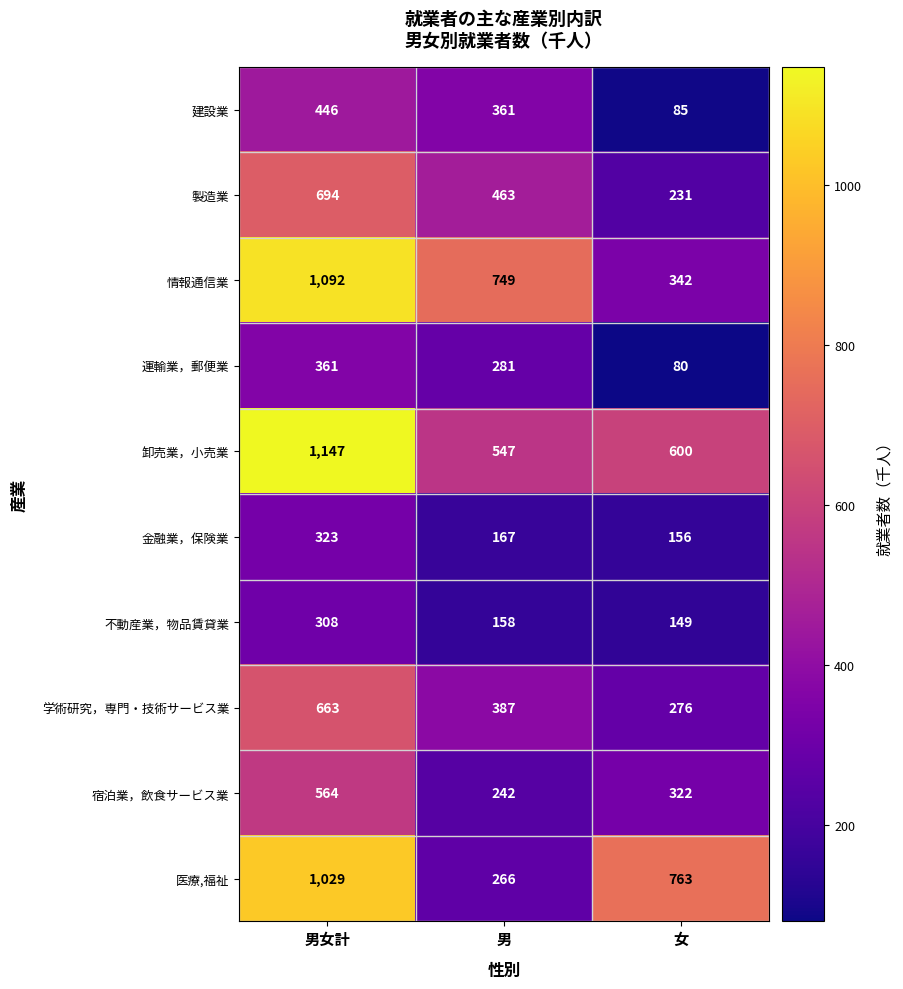

What is the difference between the 宿泊業，飲食サービス業 values at 男女計 and 男?

322